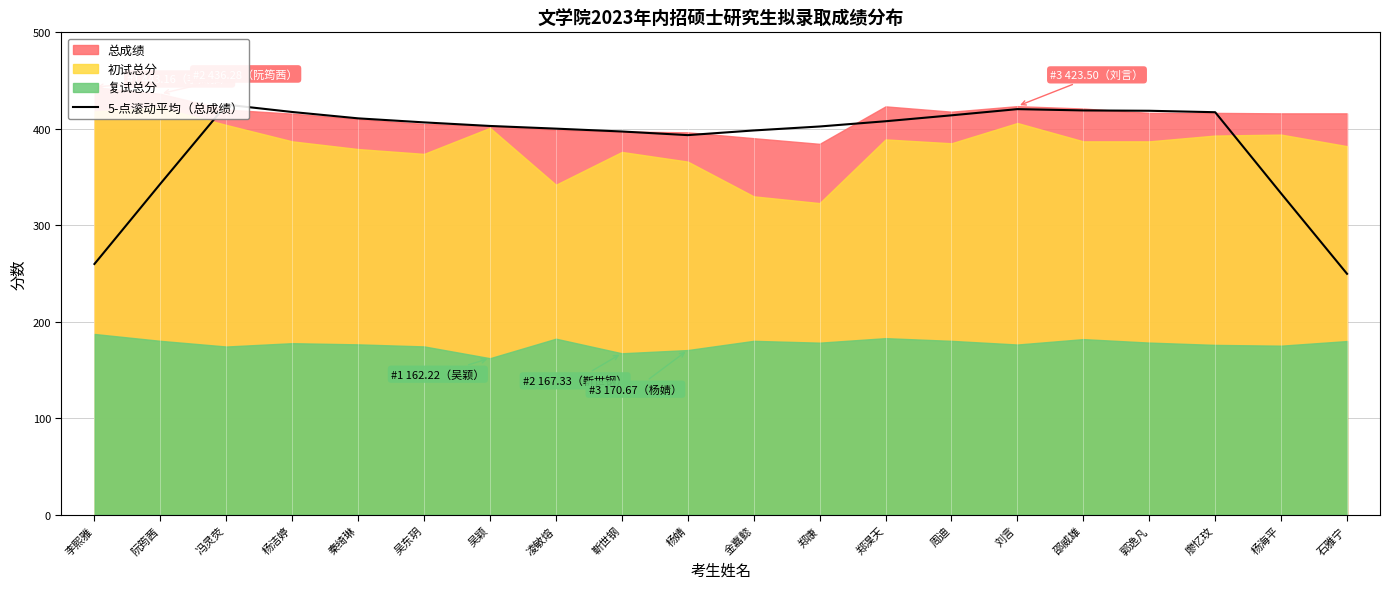

What position from the left is 郑康?

12